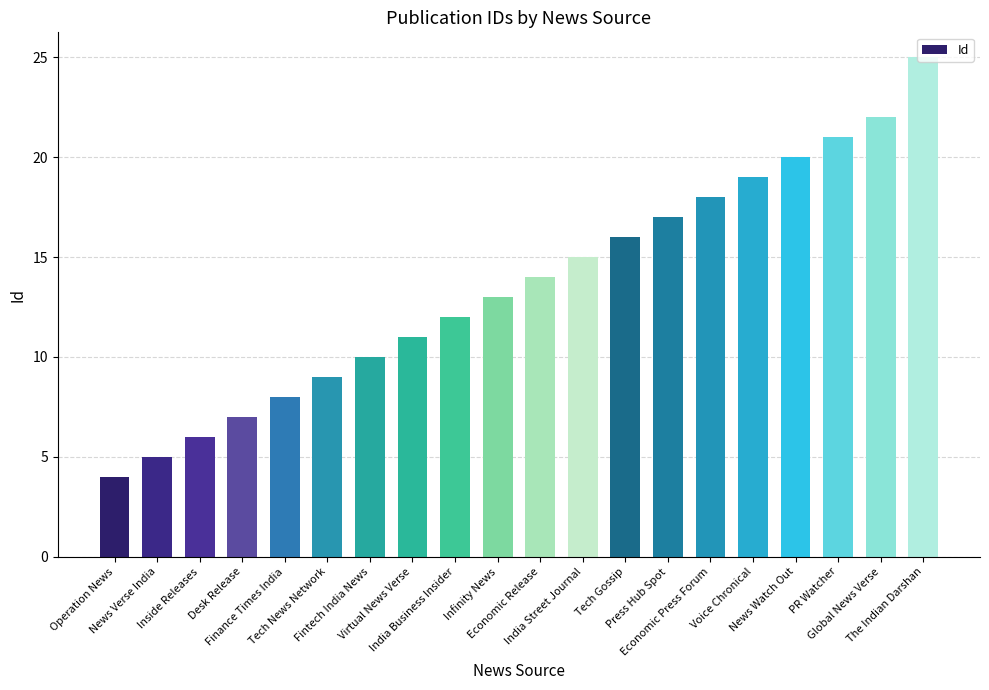

True or false: the data shows 7 at Economic Release.

False